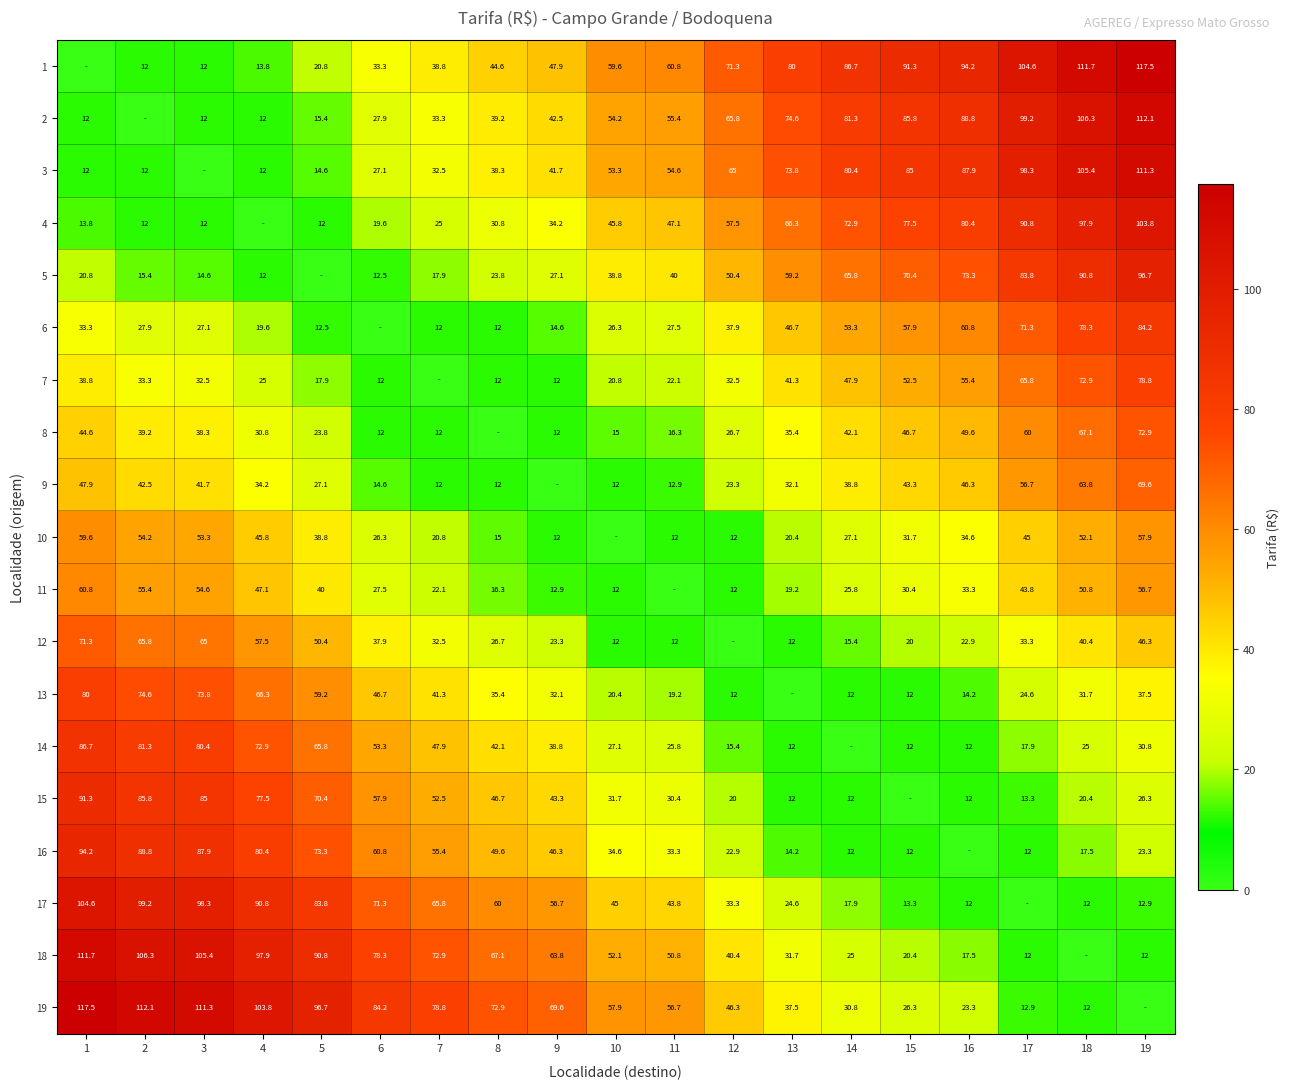

What is the sum of the 11 values at 18 and 10?

62.8